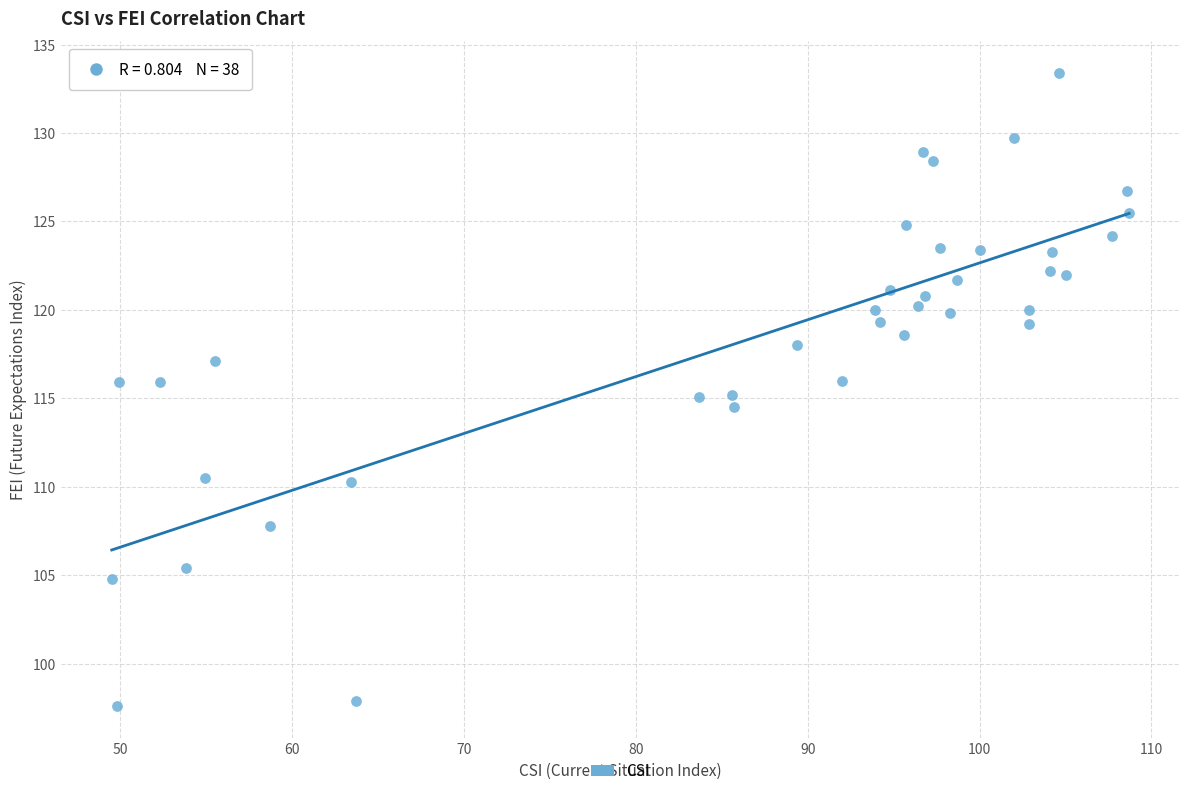

What is the range of X values (max minus min)?

59.2